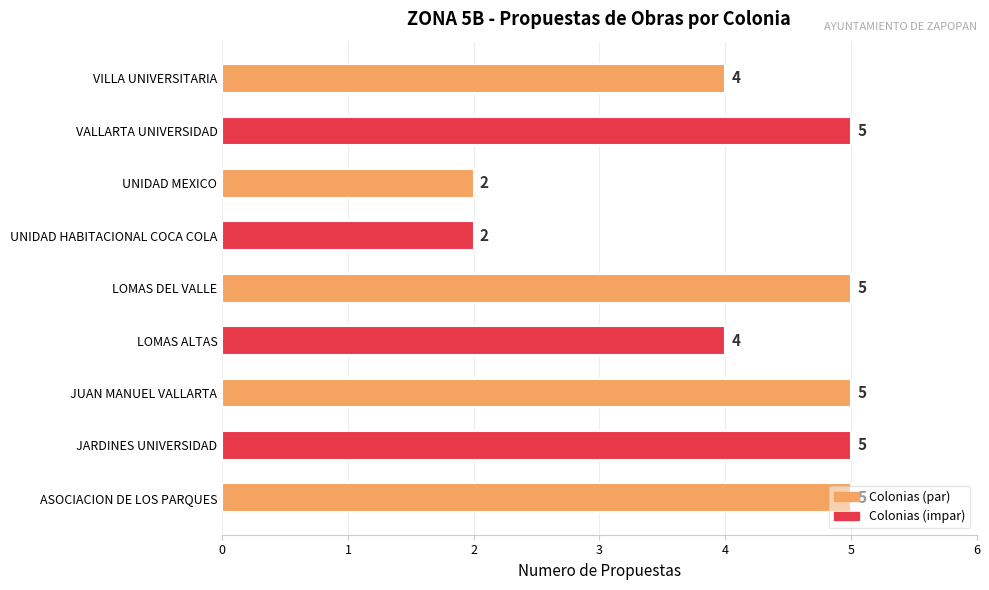

What is the approximate value at JUAN MANUEL VALLARTA?

5